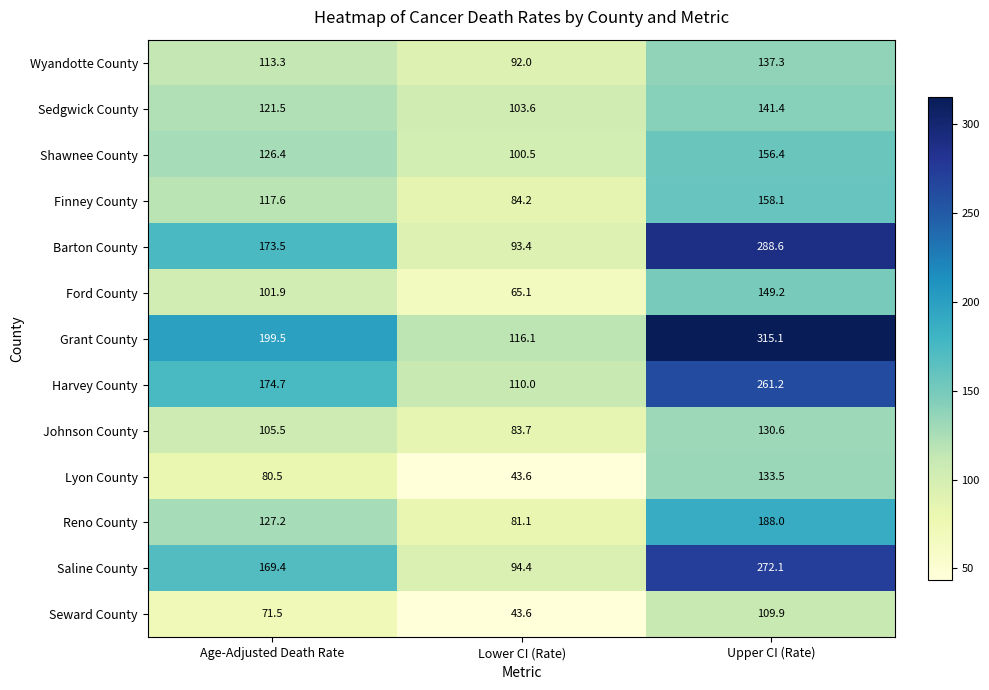

Where does the Lyon County series first go above 80?

Age-Adjusted Death Rate